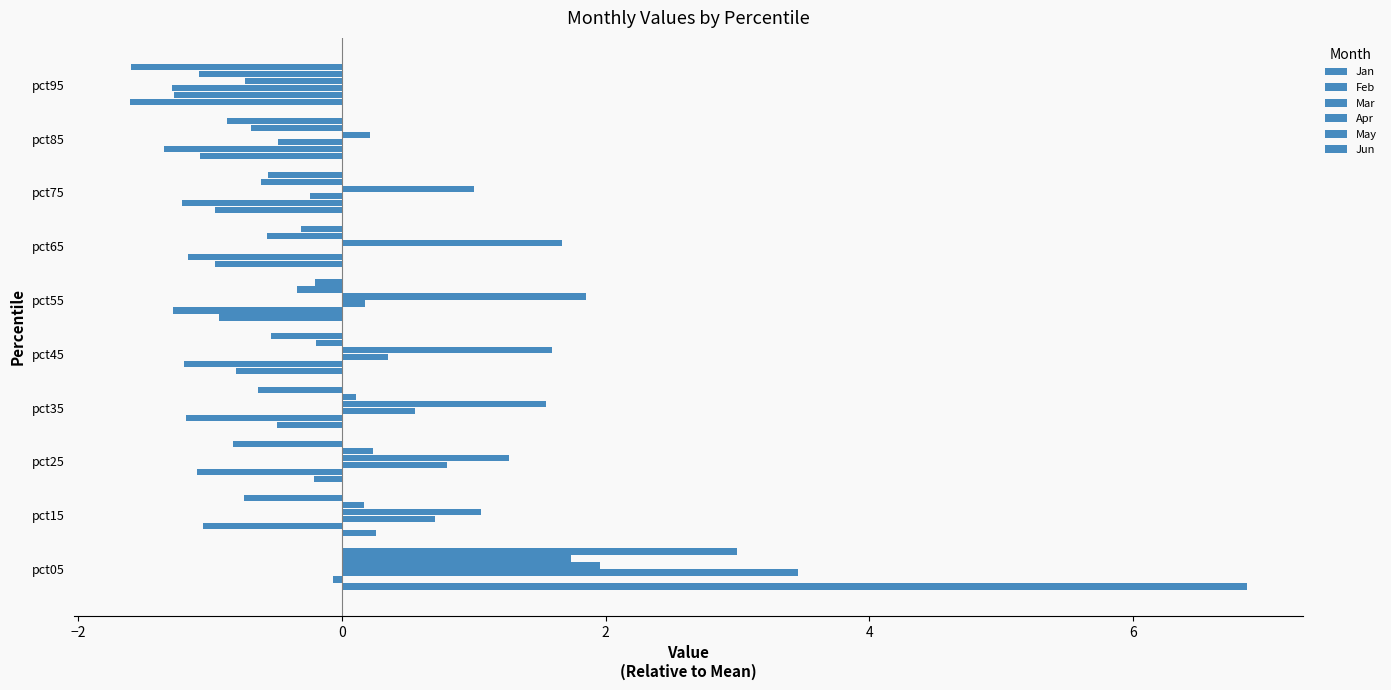

How many positive values does the Jun series have?

1